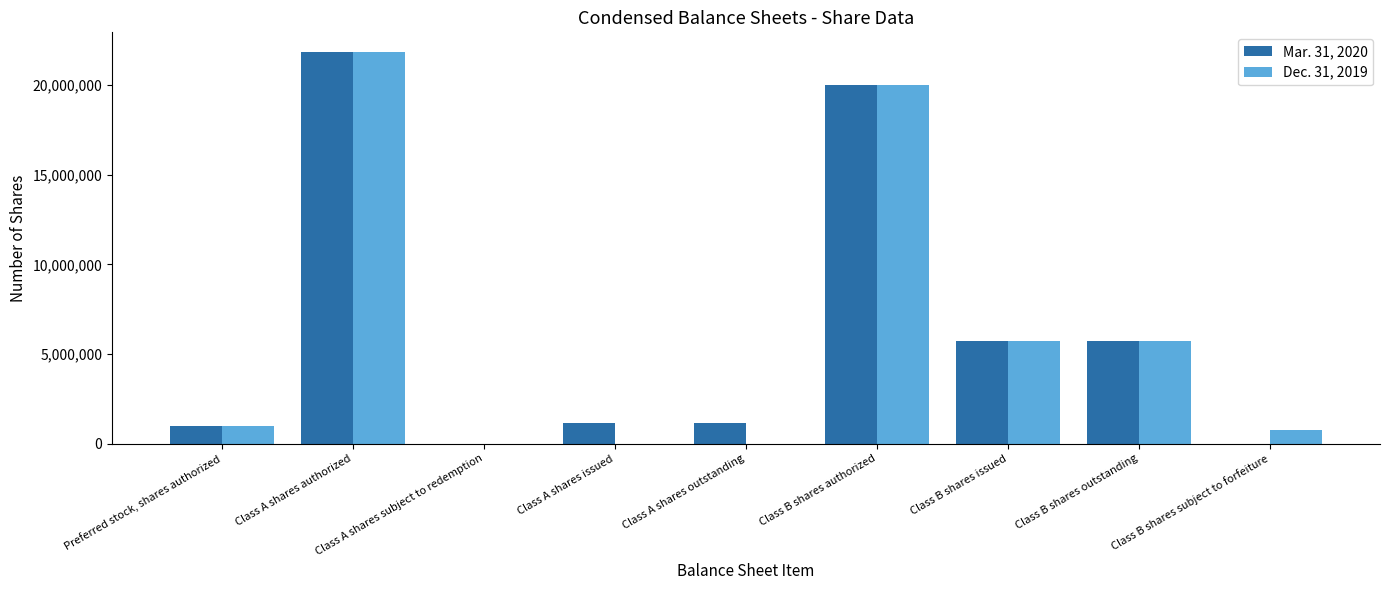

What is the total value across all series at Preferred stock, shares authorized?

2000000